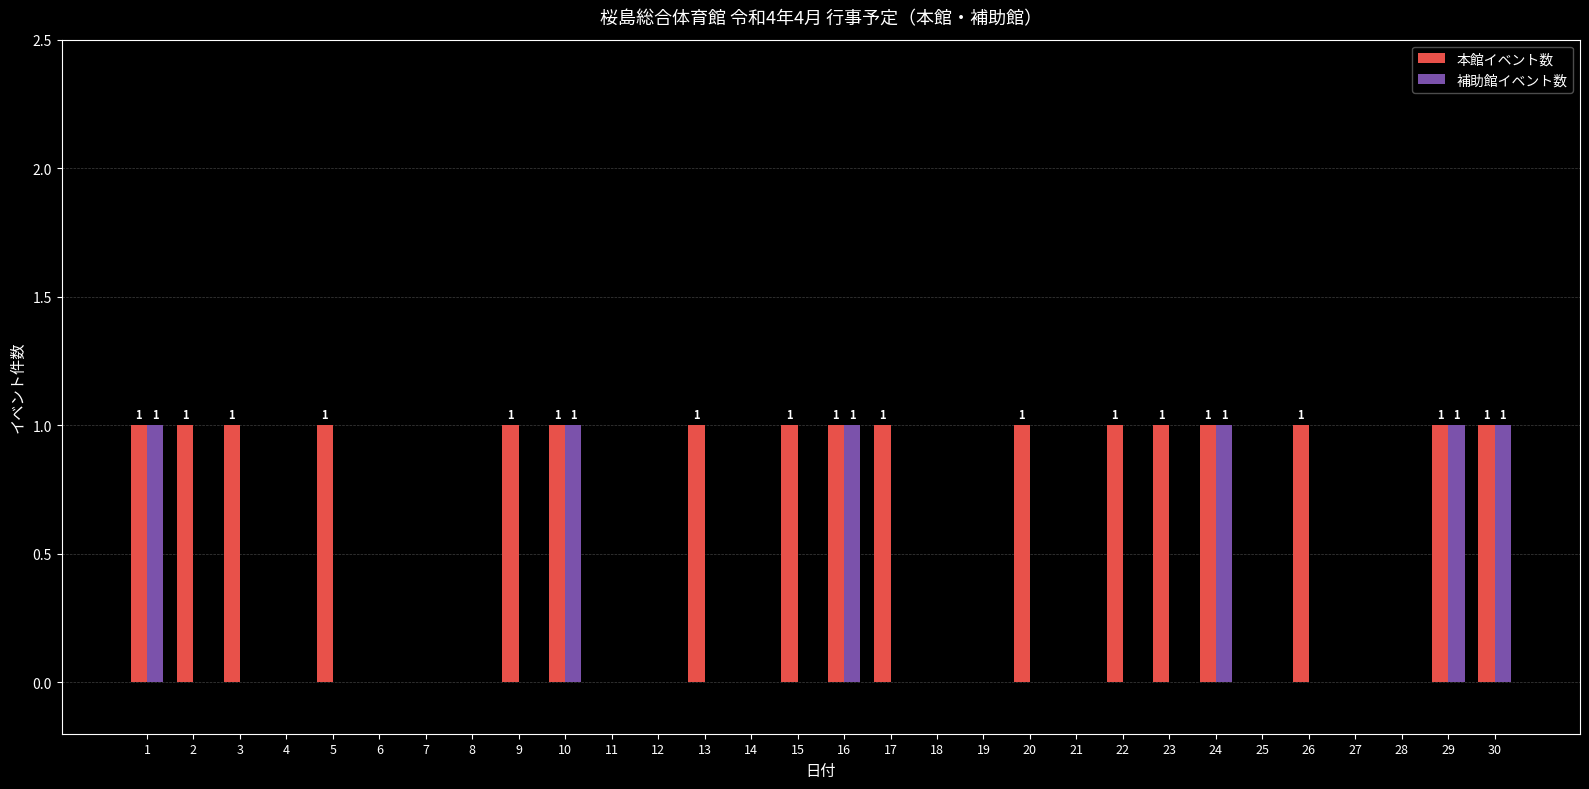

Between 2 and 25, which series saw the biggest shift?

本館イベント数